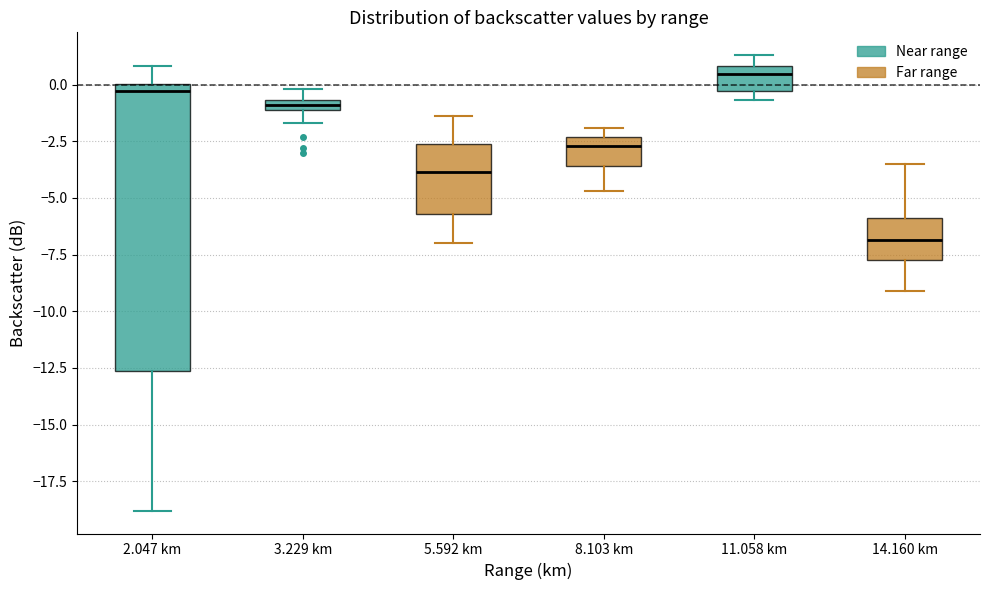

Where is the lower edge of the box for 11.058 km on the y-axis? The values are not printed on the chart, so give them approximately, as read against the axis.

-0.5